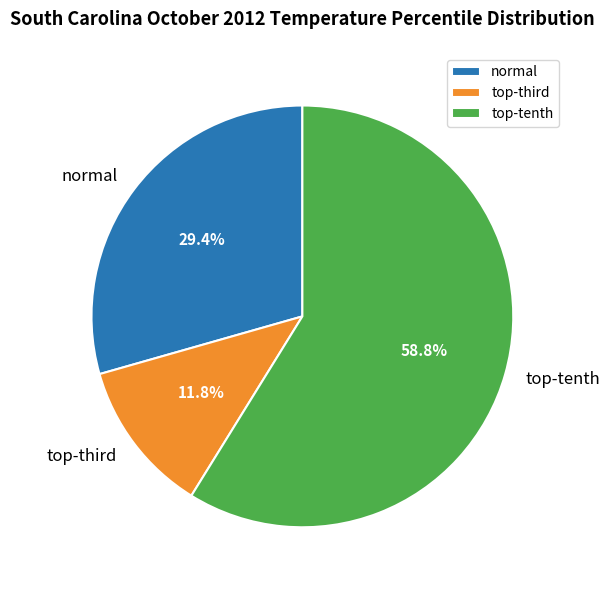

What is the largest slice in the pie chart?

top-tenth